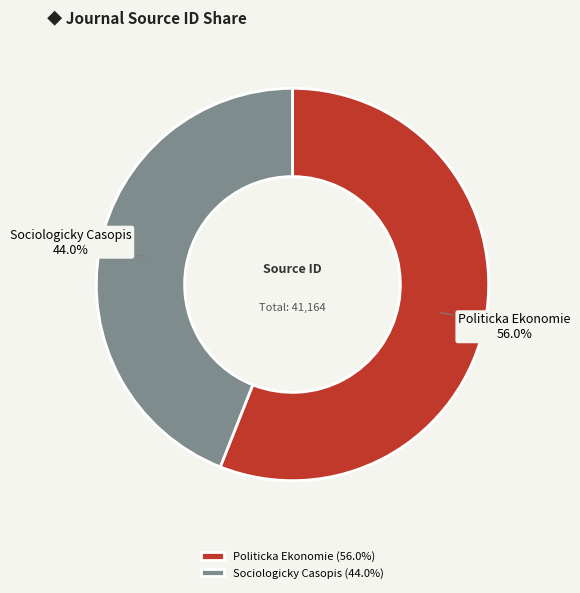

To the nearest percent, what is the difference between the Sociologicky Casopis and Politicka Ekonomie slice percentages?

12%